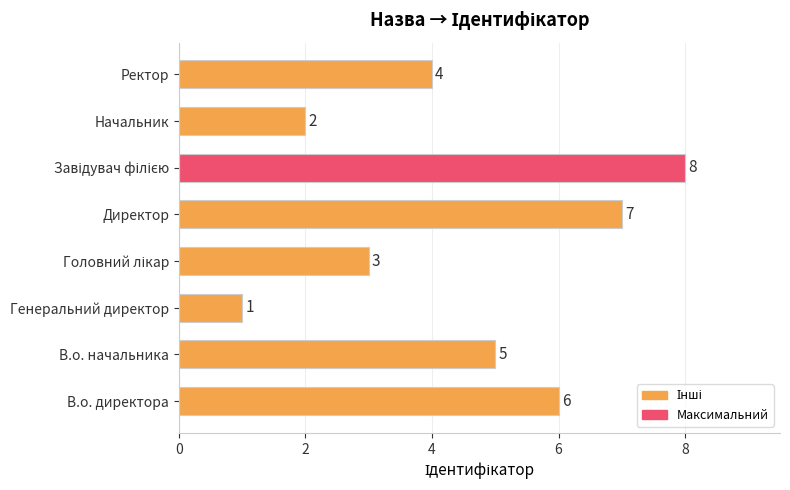

Is it true that the value at Ректор is 4?

True